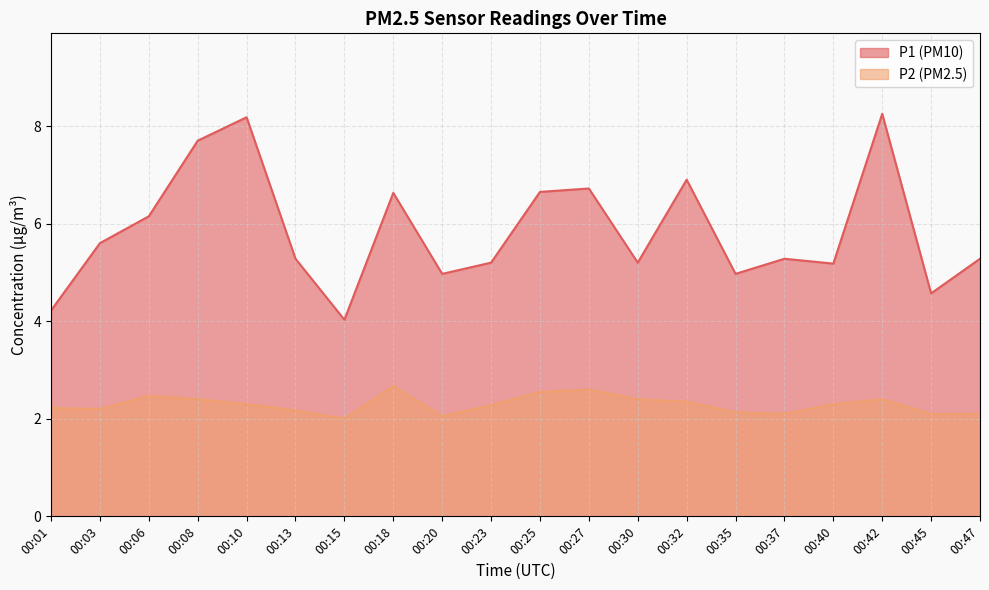

List the labels in order of P2 value, smallest first.

00:15, 00:20, 00:37, 00:45, 00:47, 00:35, 00:13, 00:03, 00:01, 00:23, 00:10, 00:40, 00:32, 00:08, 00:30, 00:42, 00:06, 00:25, 00:27, 00:18